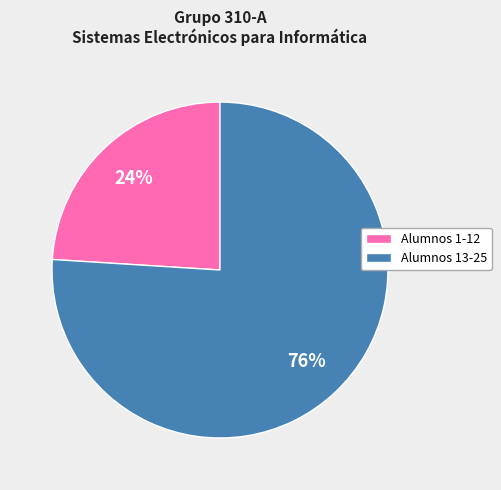

Is there any slice that represents more than half of the pie?

Yes